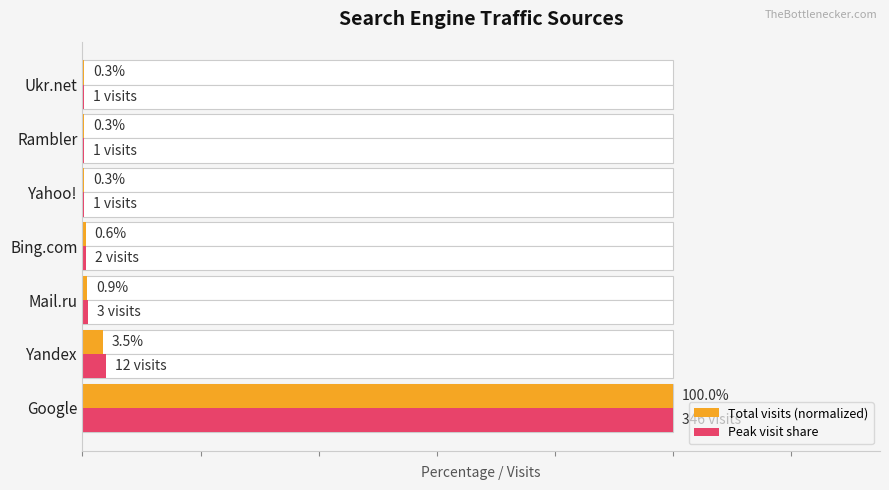

Reading left to right, transcribe all the data shown in this chart.

Total visits (normalized): 100.0	3.5	0.9	0.6	0.3	0.3	0.3
Peak visit share: 100.0	4.0	1.0	0.7	0.3	0.3	0.3